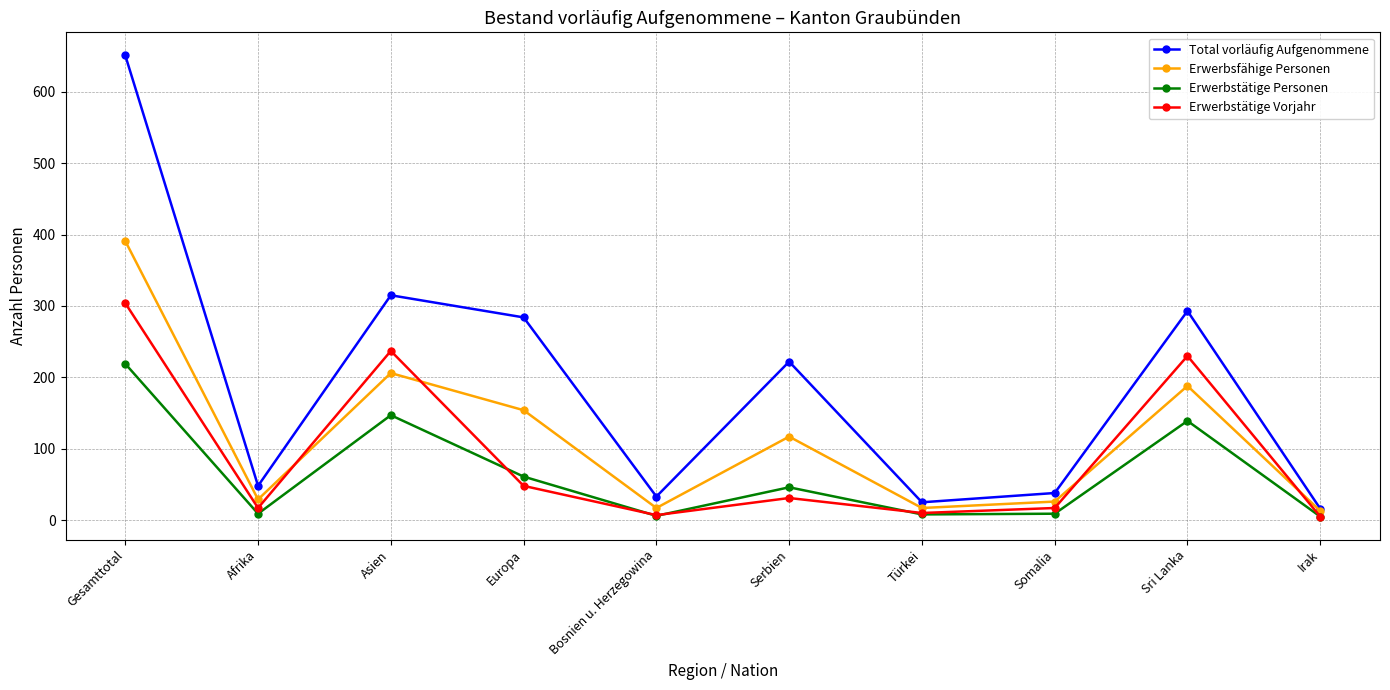

The Erwerbstätige Personen series shows 5 at Irak. True or false?

True